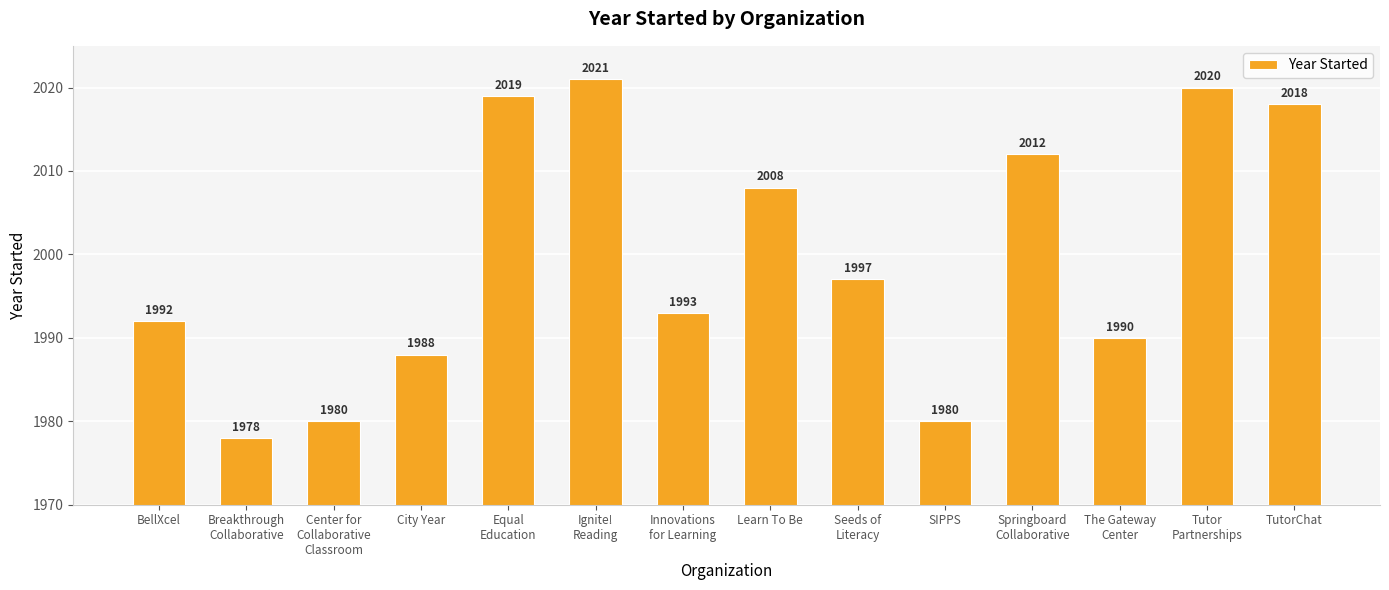

The value at City Year is 3123. True or false?

False